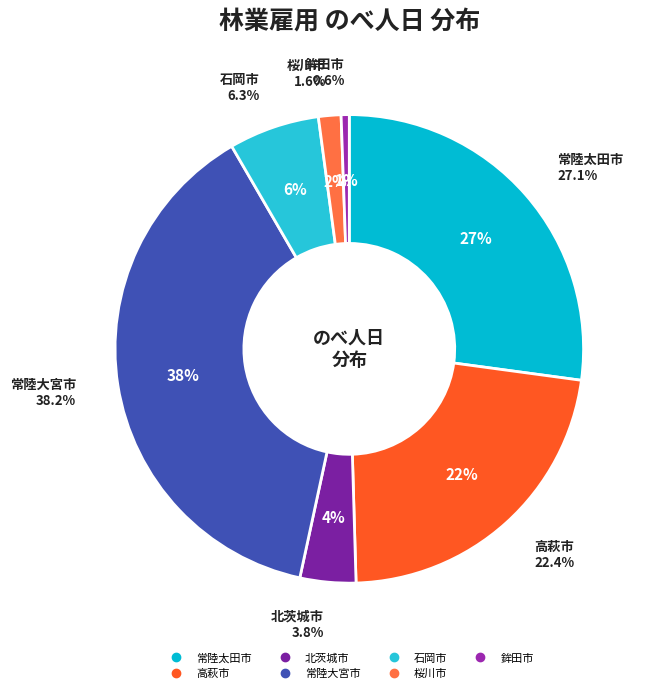

Which has a higher value, 常陸大宮市 or 常陸太田市?

常陸大宮市